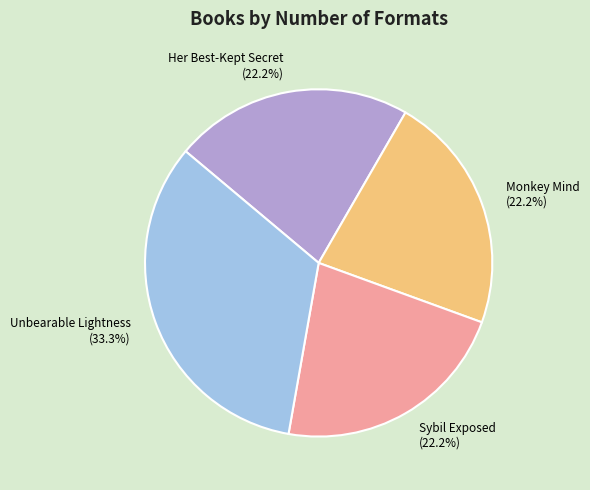

Does any single category account for the majority?

No